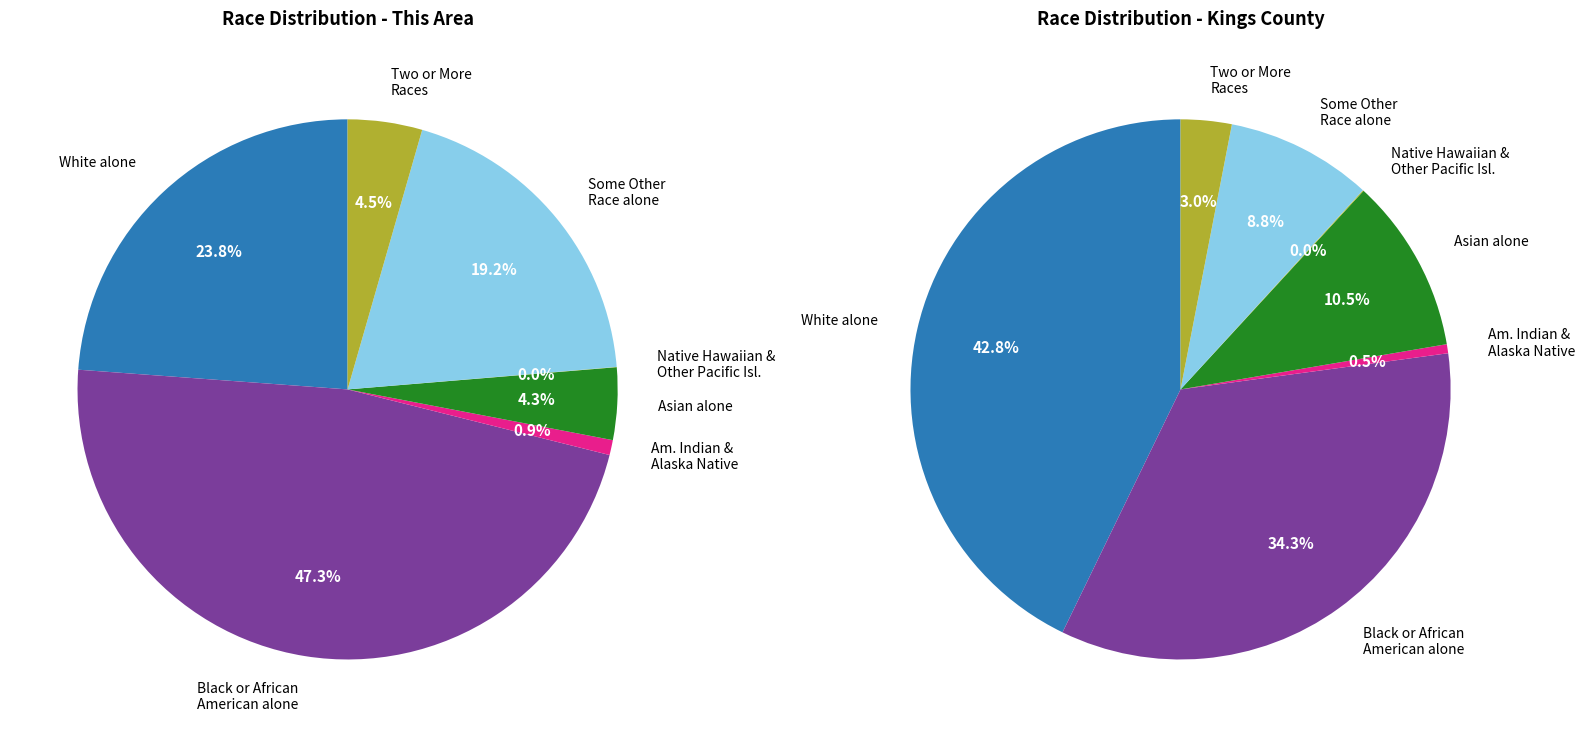

To the nearest percent, what percentage of the pie is Black or African American alone?

34%